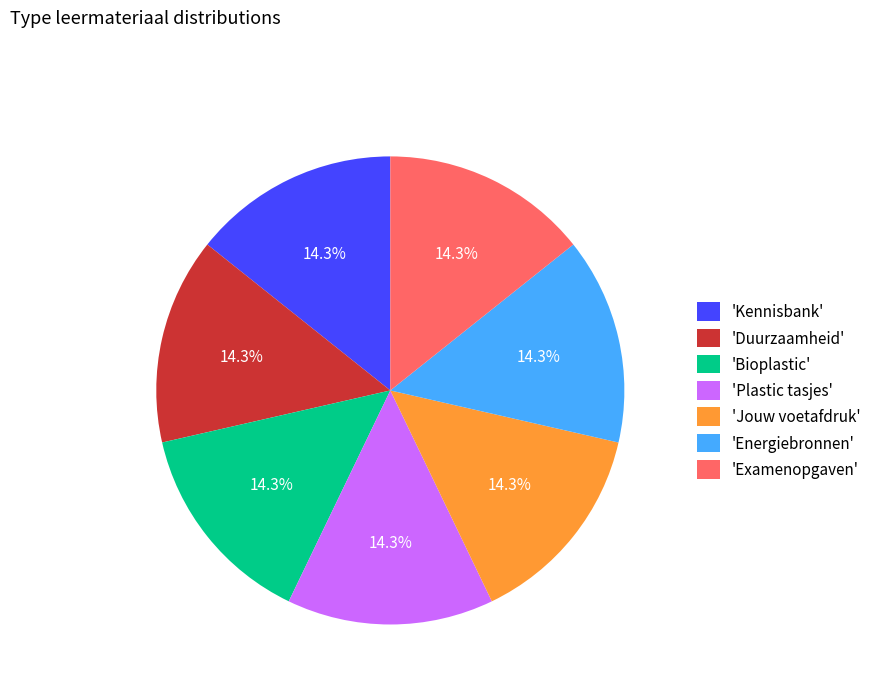

How many segments does this pie chart have?

7